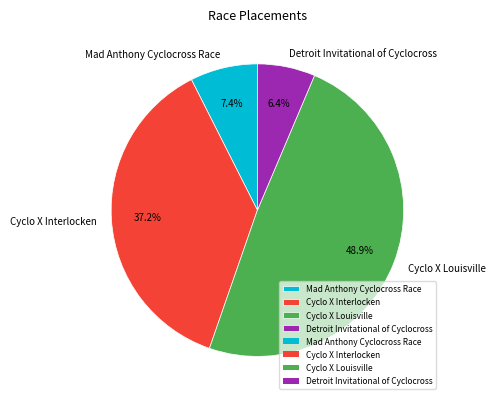

What is the largest slice in the pie chart?

Cyclo X Louisville